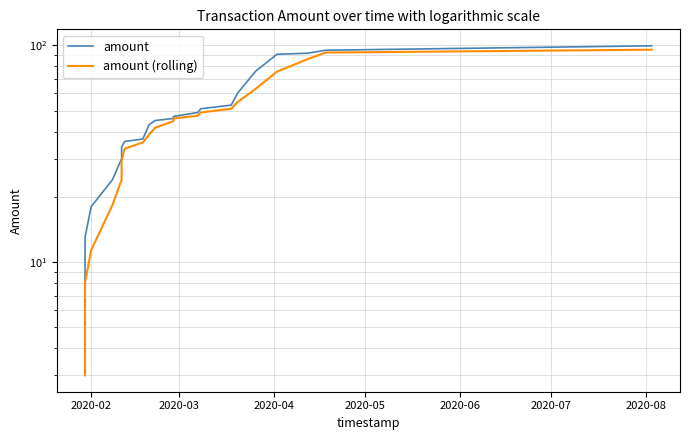

Is the value of amount at 15 greater than the value of amount (rolling) at 14?

Yes